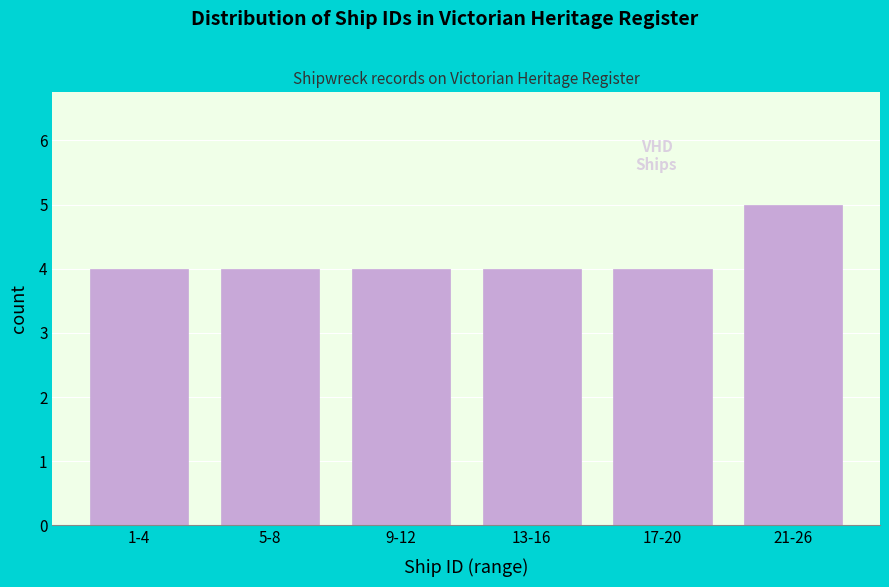

Reading right to left, extract all data points from this chart.

21-26=5	17-20=4	13-16=4	9-12=4	5-8=4	1-4=4